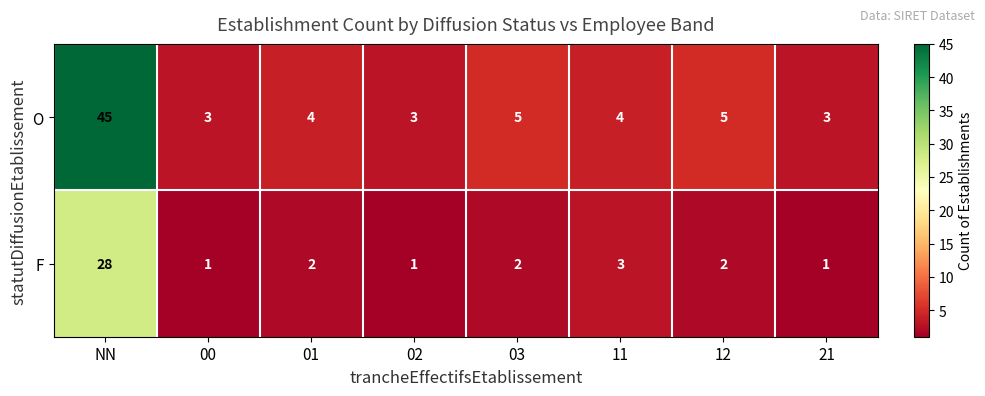

Where does the F series first go above 2?

NN